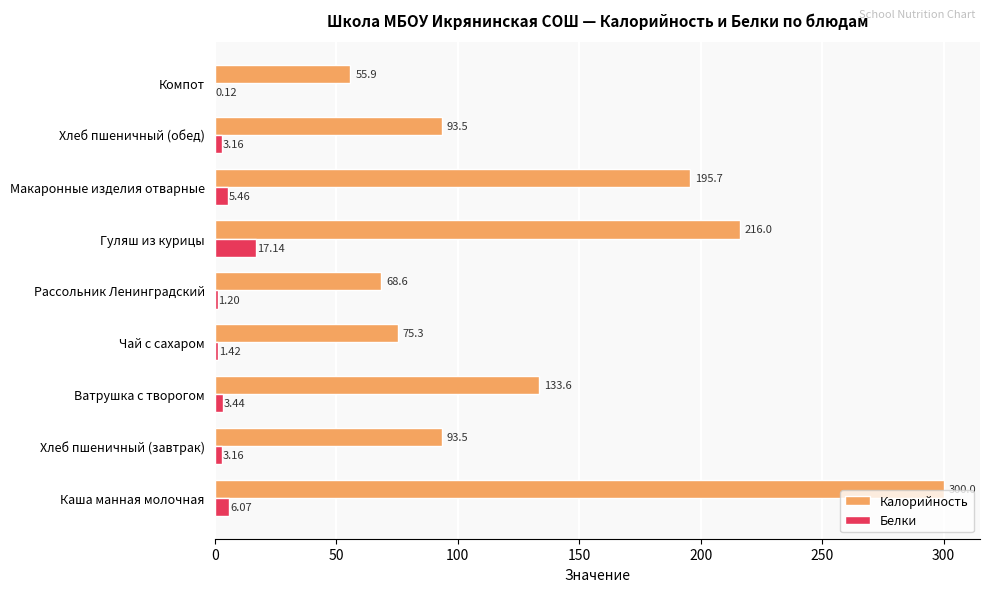

Where is Калорийность nearest to the value 177?

Макаронные изделия отварные